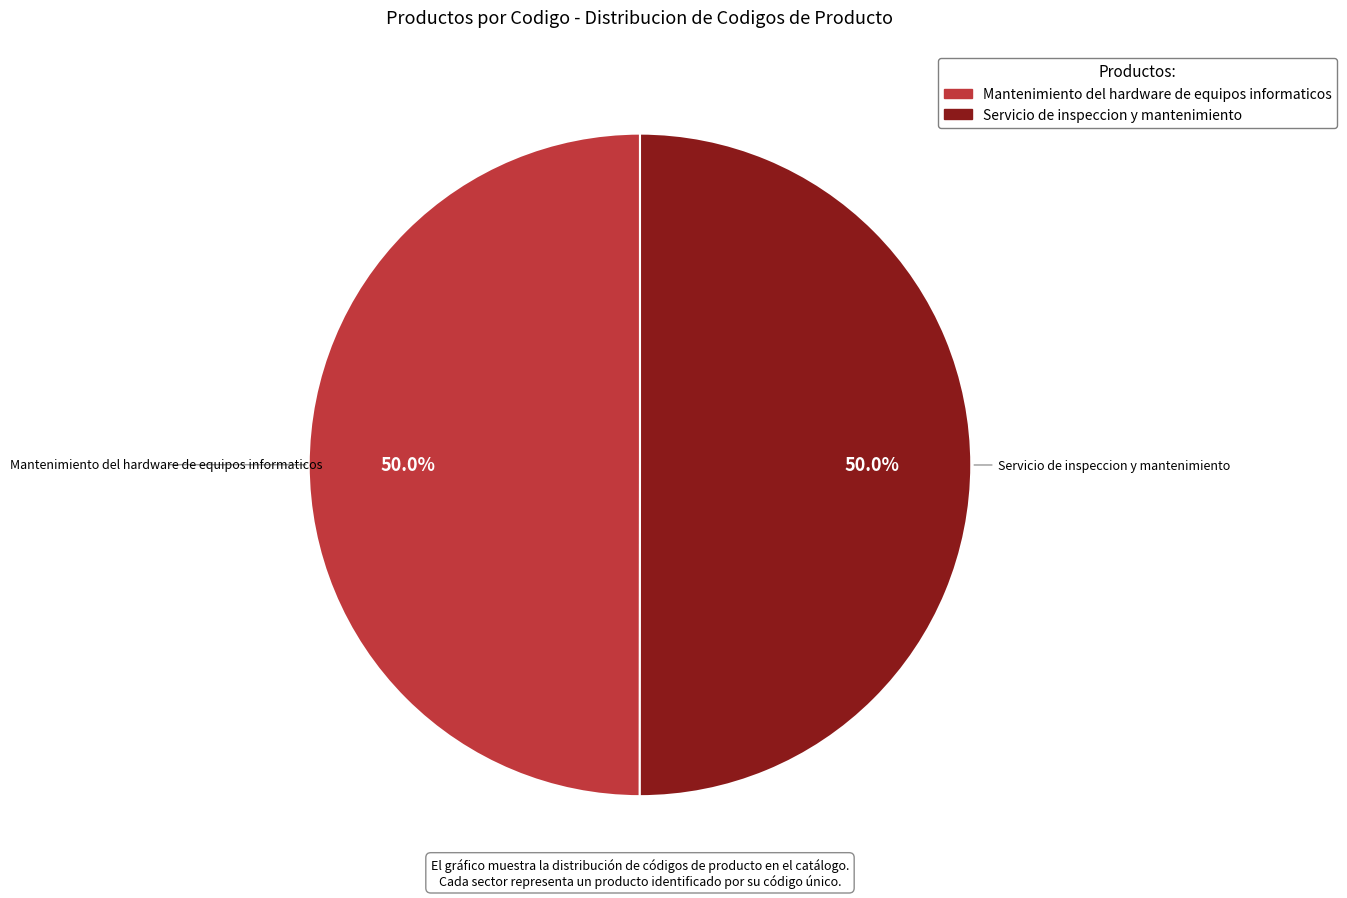

Count the number of slices in the pie.

2